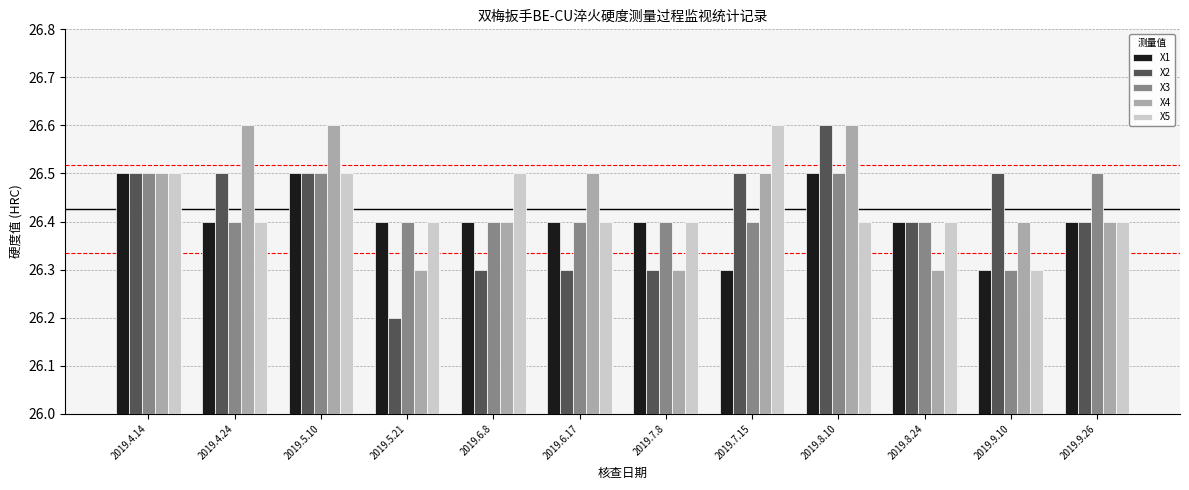

Are the bars horizontal?

No